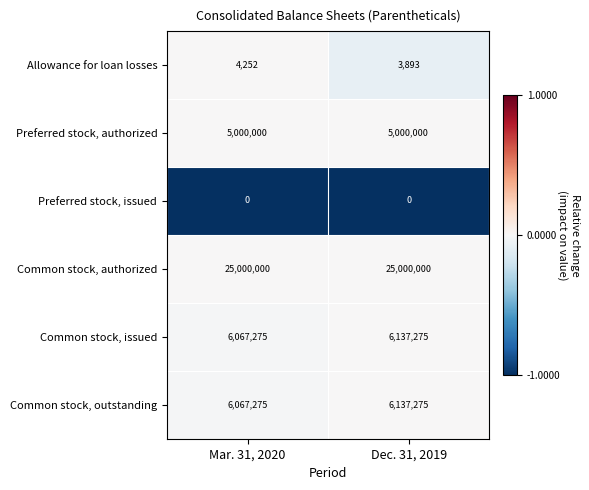

What is the maximum value for Common stock, authorized?

25000000